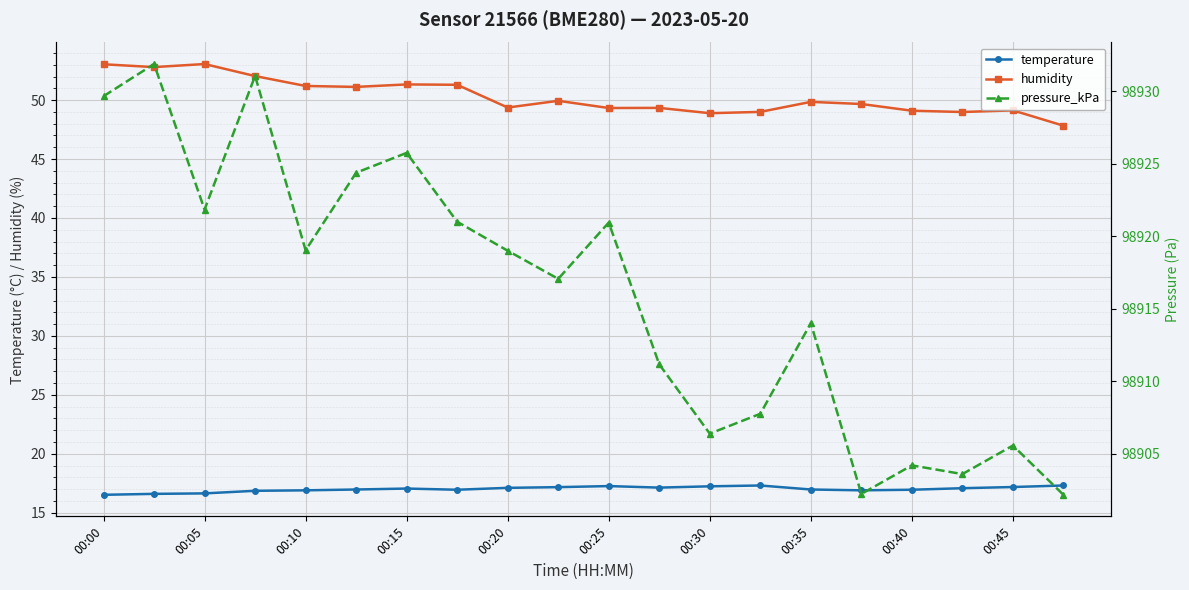

True or false: temperature and humidity intersect in this chart.

False